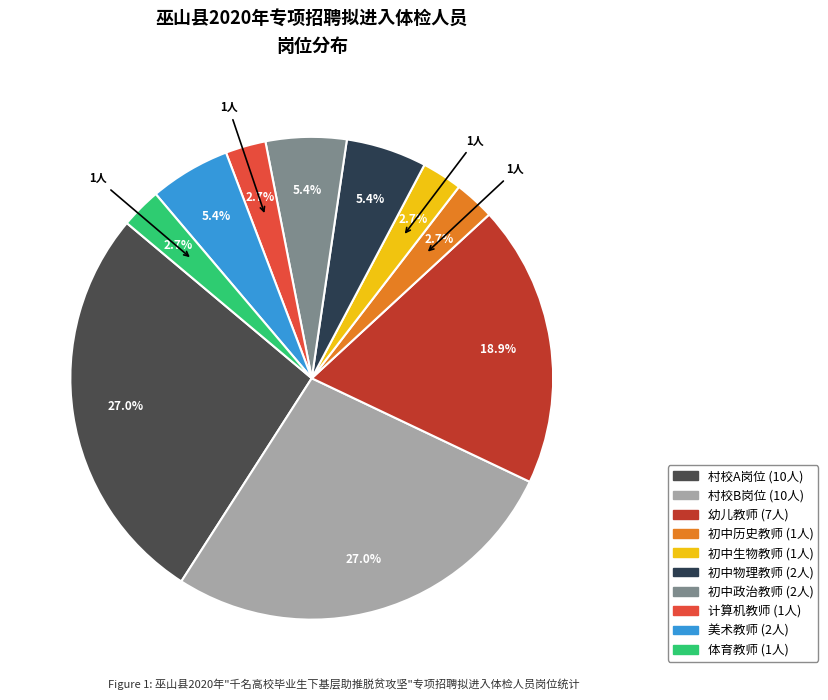

What is the smallest slice in the pie chart?

初中历史教师